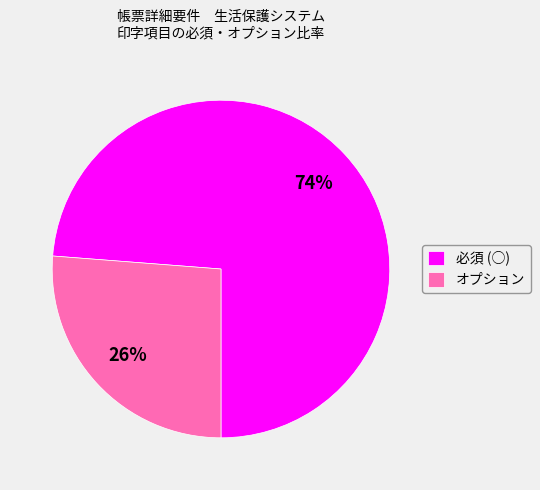

Is the sum of 必須 (○) and オプション greater than half?

Yes